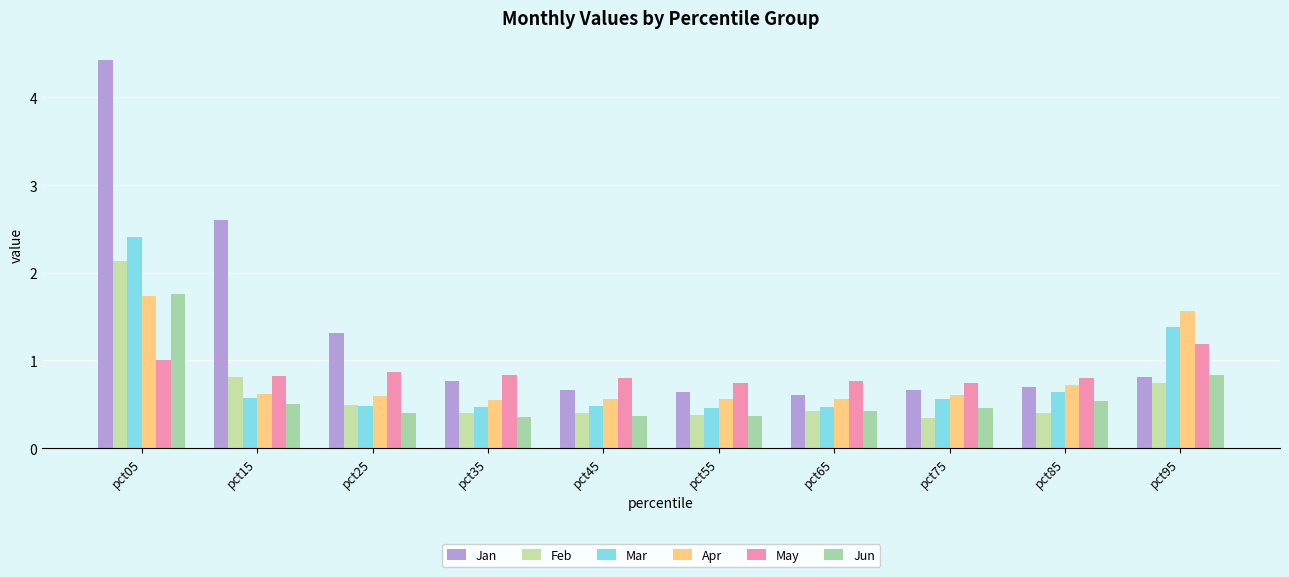

At how many categories does at least one series exceed 3?

1